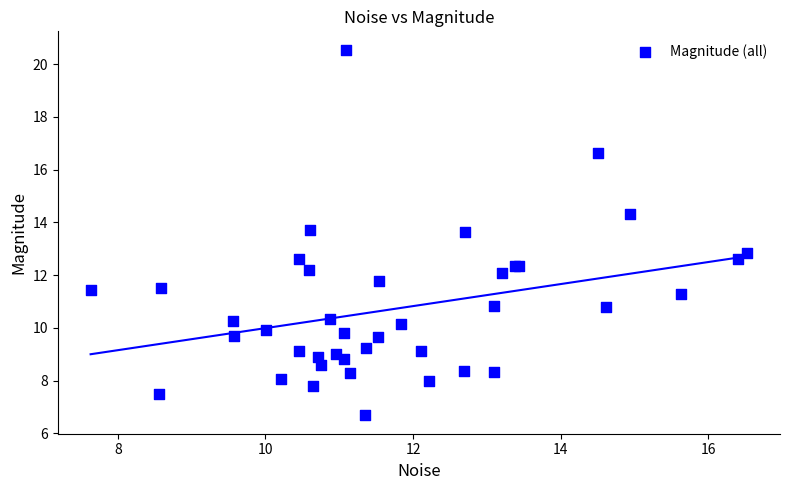

What Y value in the scatter plot is closest to 13?

12.8